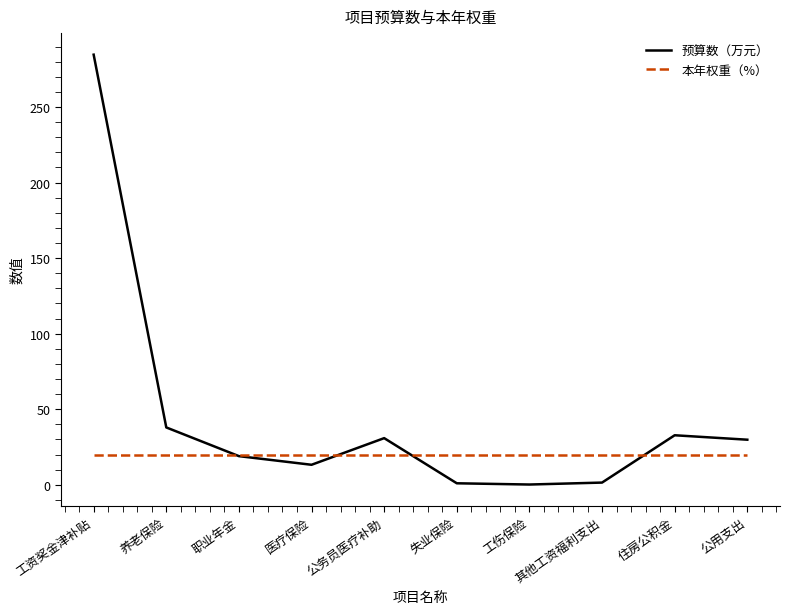

Which series changed the most between 职业年金 and 其他工资福利支出?

预算数（万元）